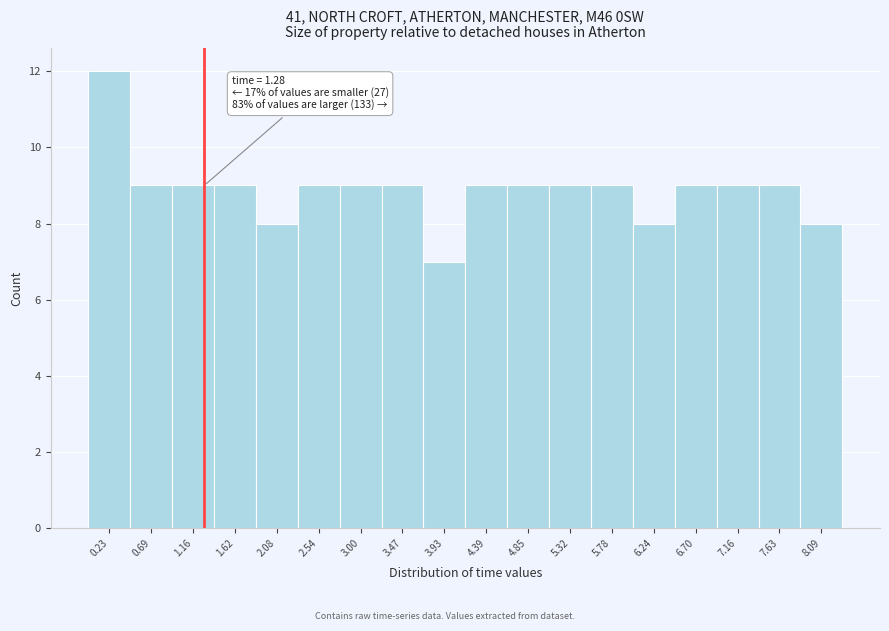

Over which range of the x-axis is the bar tallest?

0.00 to 0.45